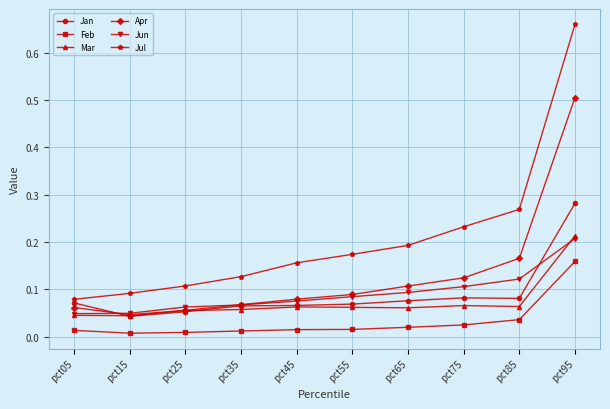

True or false: Apr has more than 2 points higher than both neighbors.

False